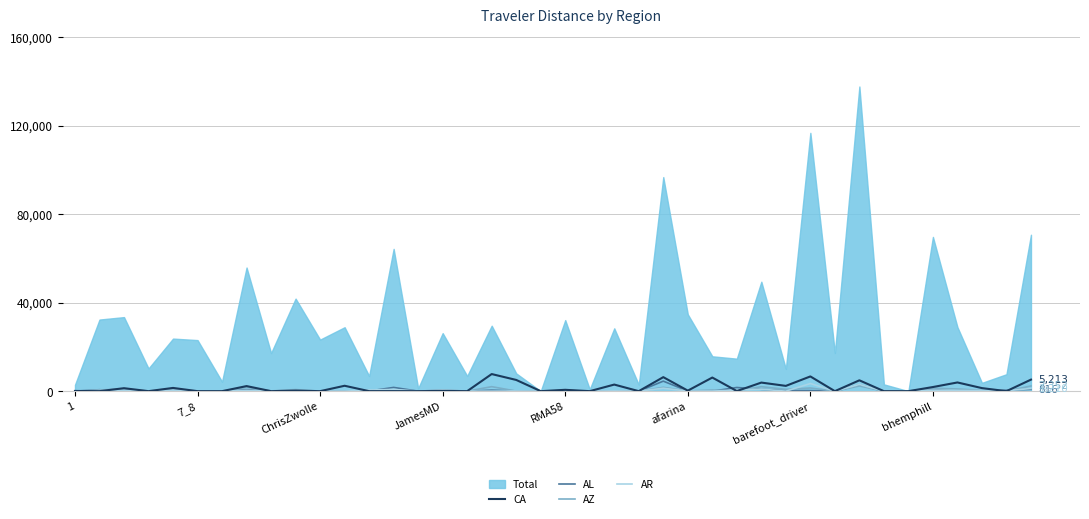

What is the greatest value displayed?

137710.1